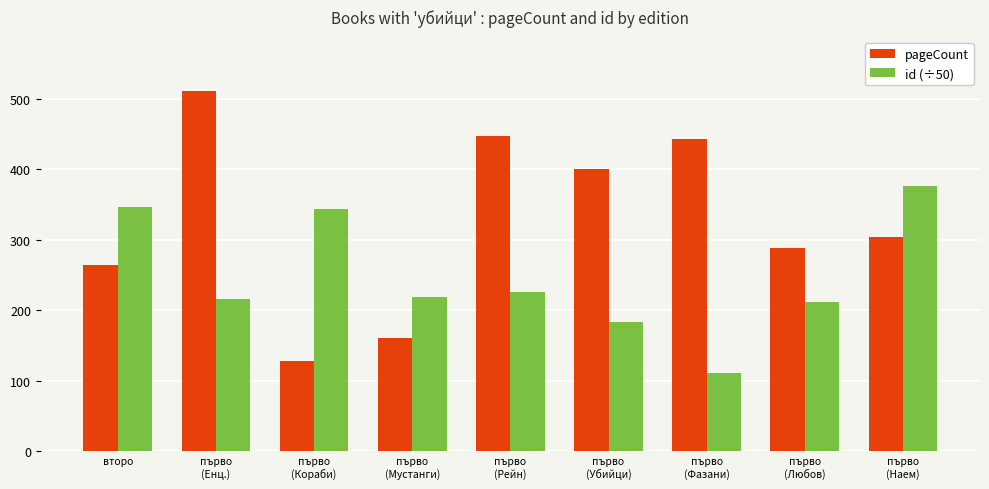

Rank the series by their average value, from highest to lowest.

pageCount, id (÷50)